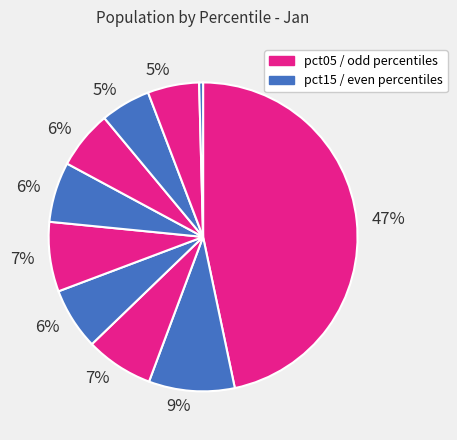

Count the number of slices in the pie.

10